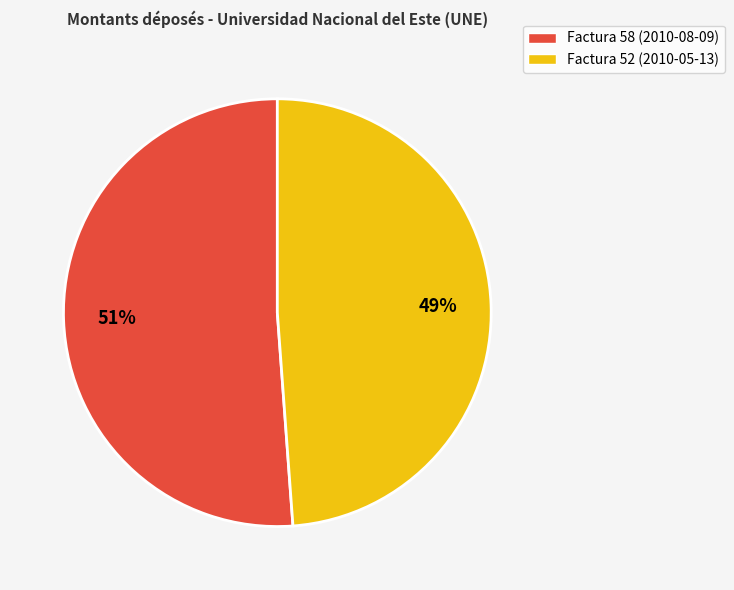

Is Factura 58 (2010-08-09) the majority of the pie?

Yes